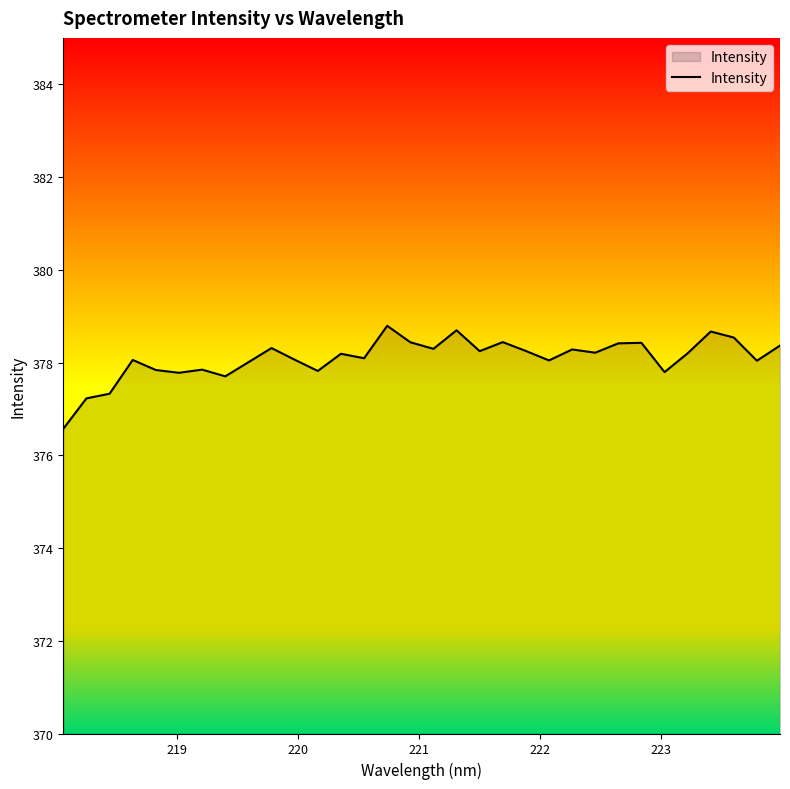

What is the difference between the maximum and minimum values?

2.2